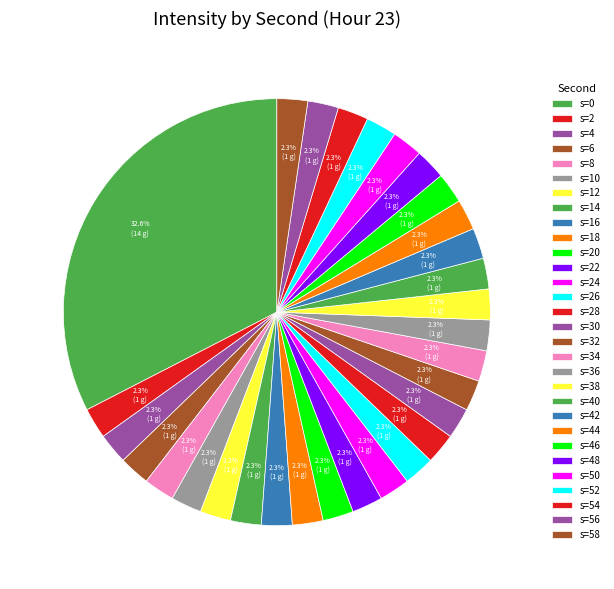

How many segments does this pie chart have?

30